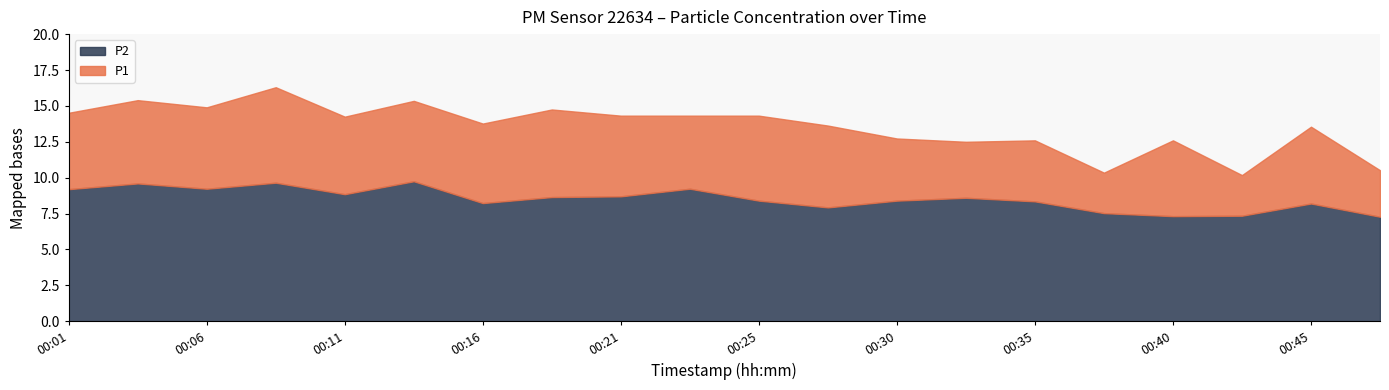

The P1 series shows 7.1 at 00:38. True or false?

False